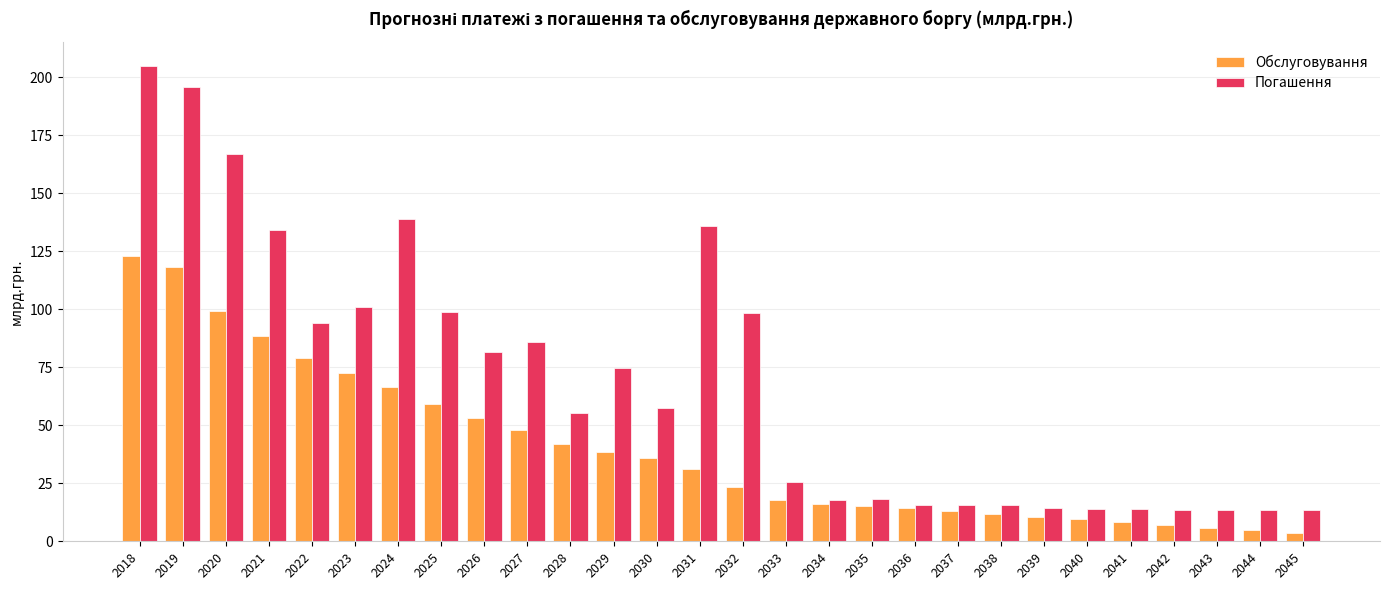

What is the average value of the Обслуговування series?

39.9